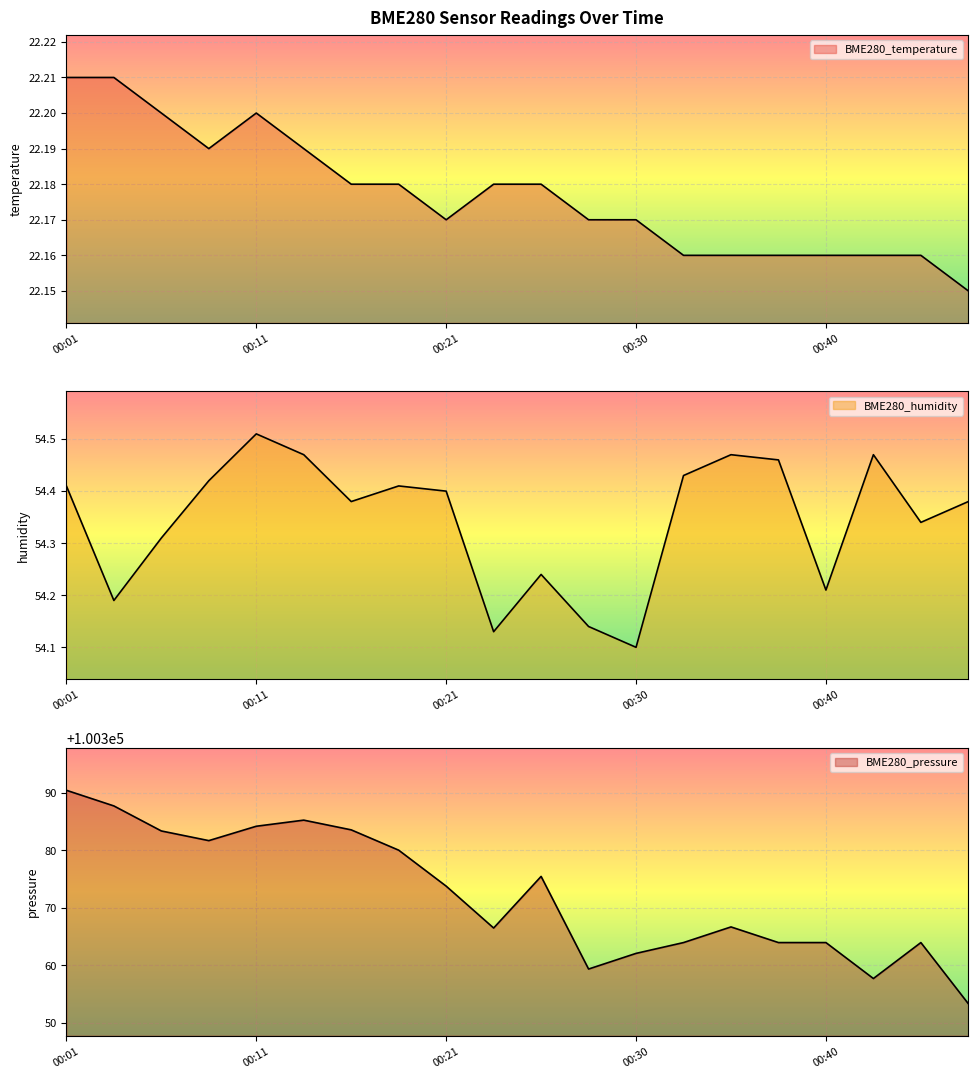

Is the value of BME280_pressure at 00:16 greater than the value of BME280_humidity at 00:06?

Yes